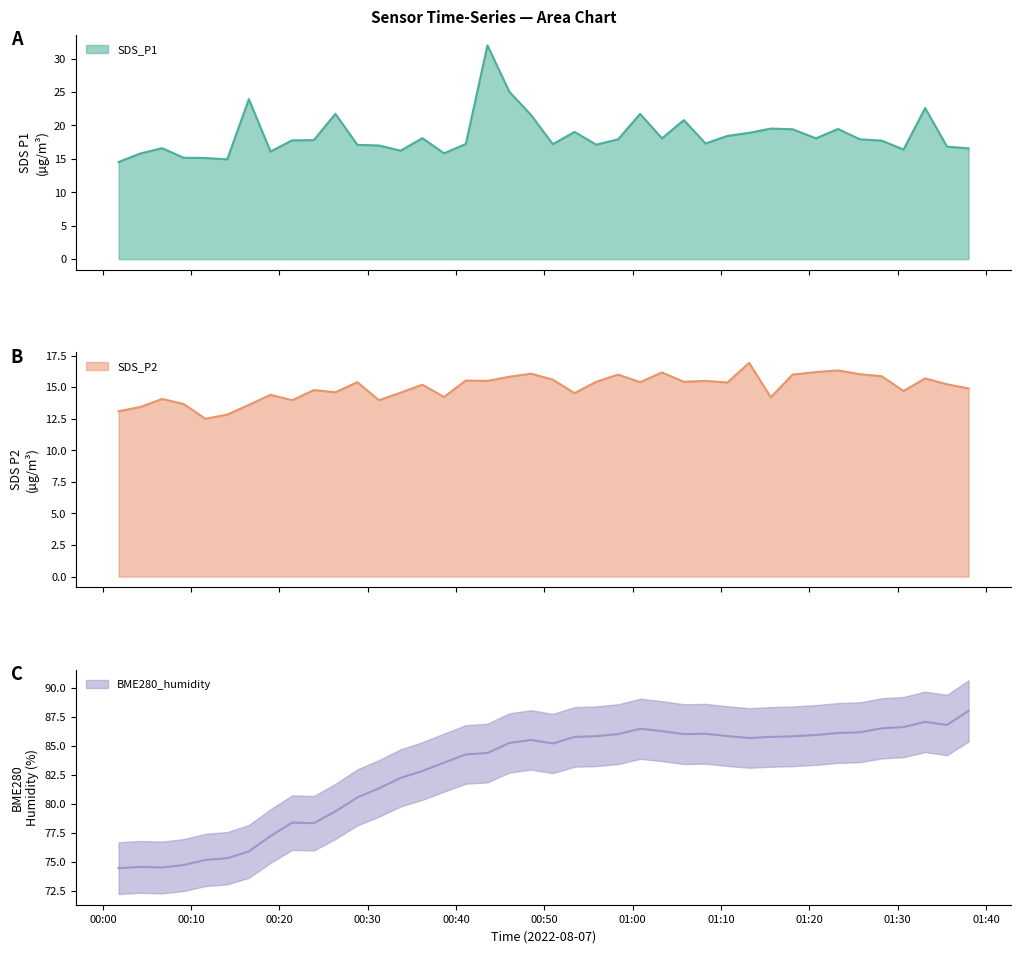

What is the total value across all series at 2022/08/07 01:38:02?

119.5